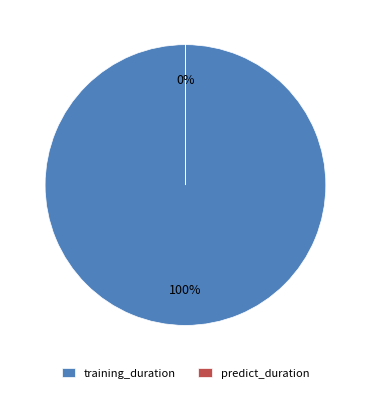

What is the majority slice?

training_duration